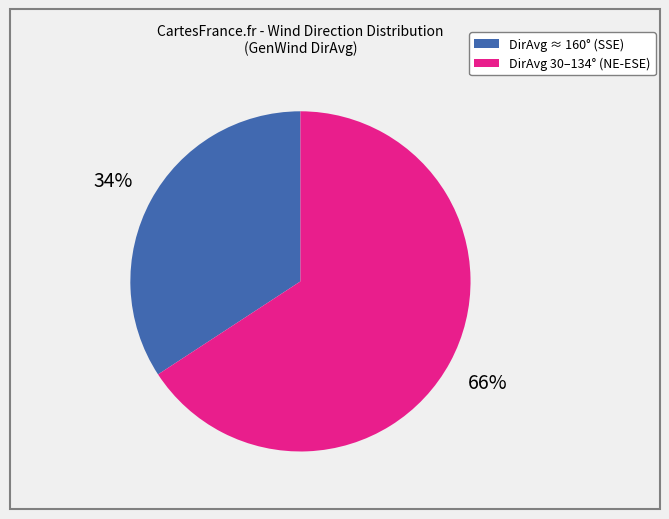

Is there a majority slice in this chart?

Yes